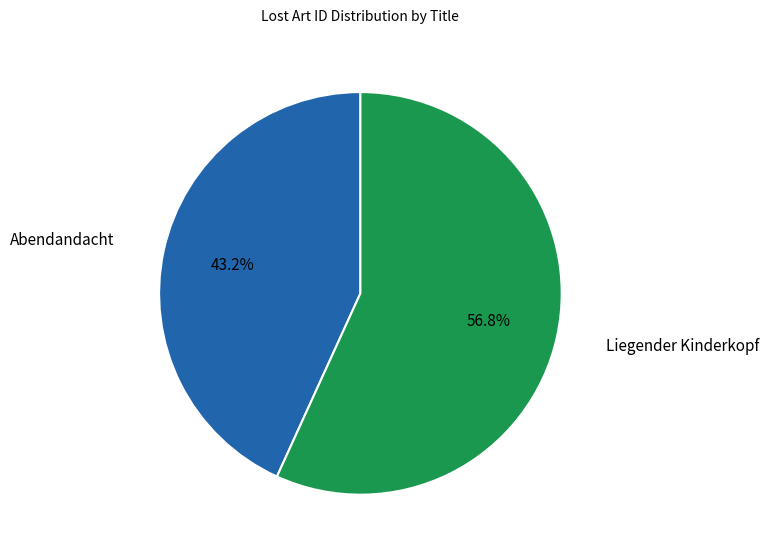

Does any single category account for the majority?

Yes